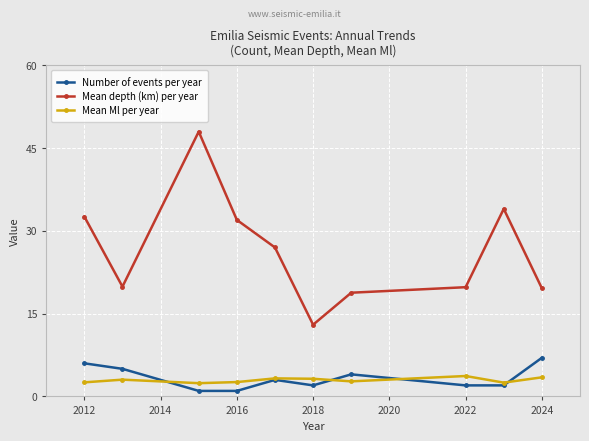

Which series has the widest spread of values?

Mean depth (km) per year